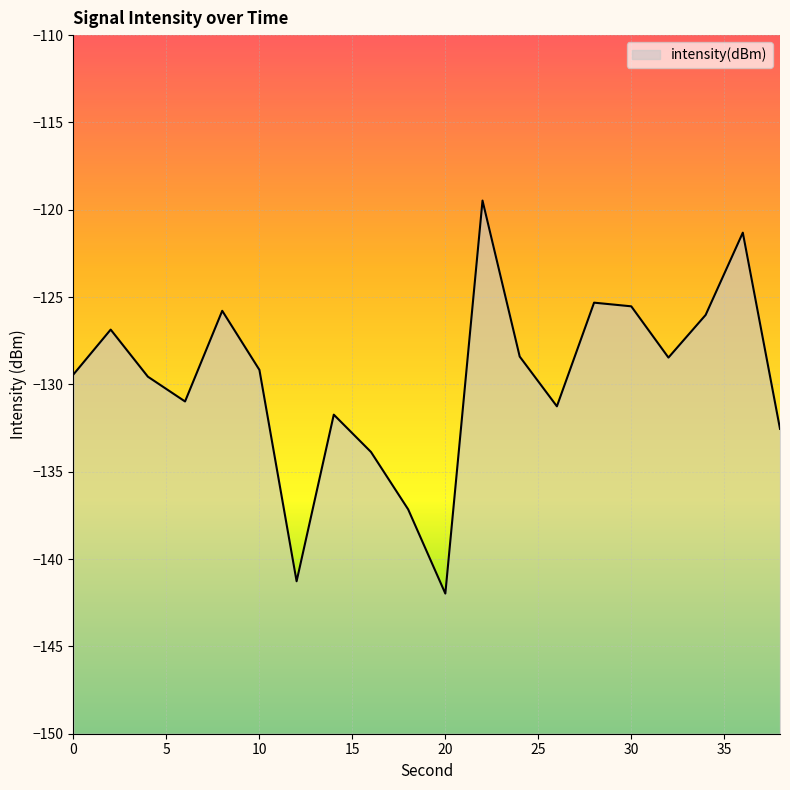

Which category has the lowest value across all series?

20